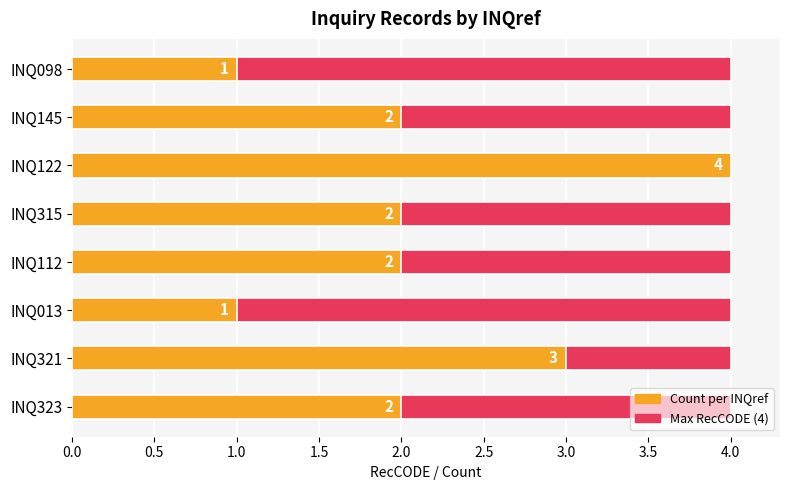

At how many categories does at least one series exceed 2?

2